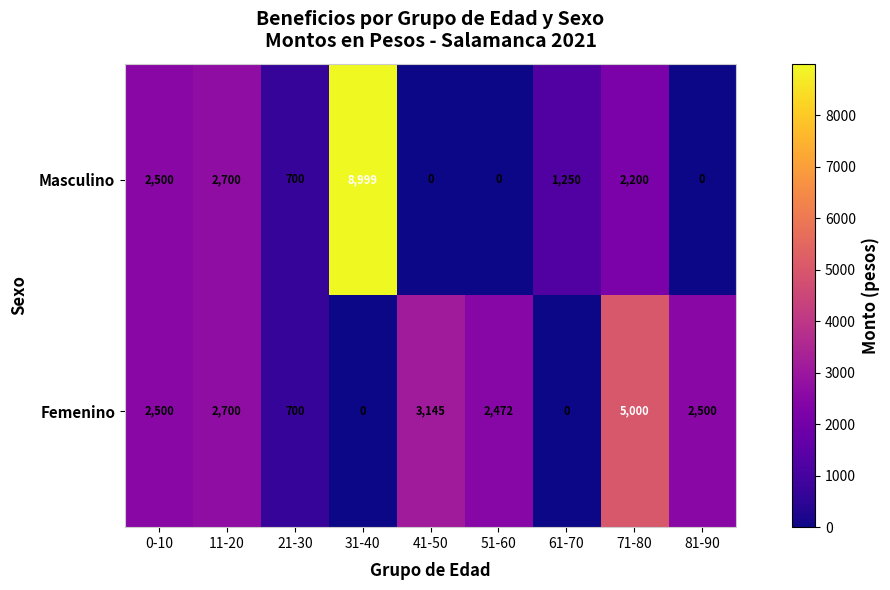

Where does the Masculino series first go above 1250?

0-10